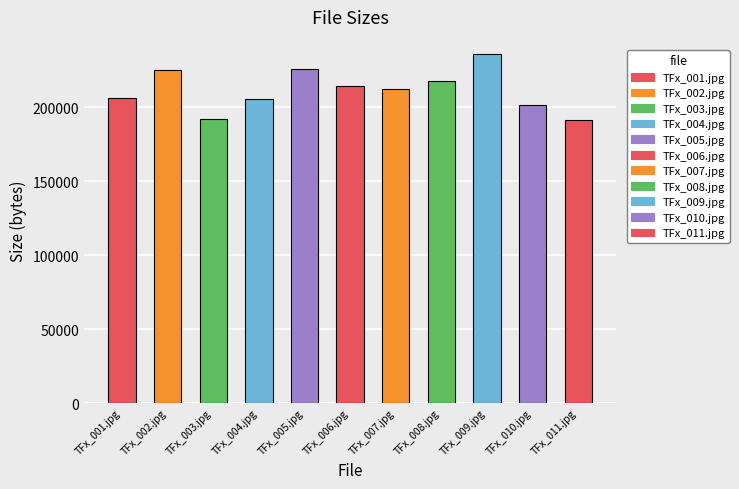

How many data points does each series have?

11